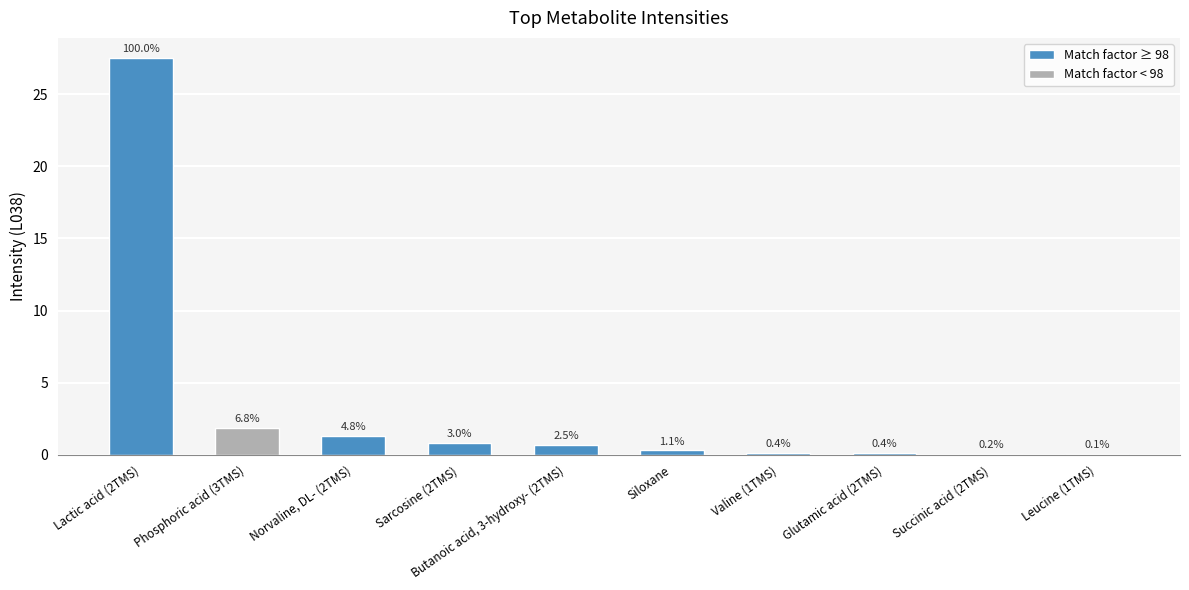

What is the change in value from Phosphoric acid (3TMS) to Siloxane?

-1.6